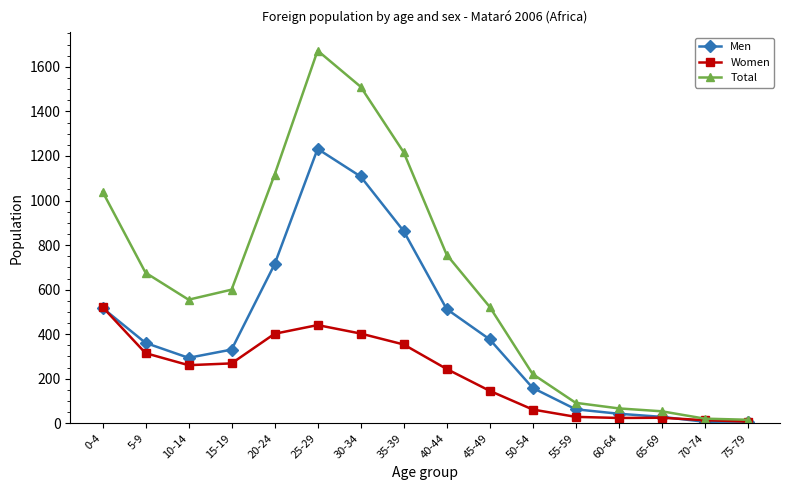

The value of Total at 5-9 is 940. True or false?

False